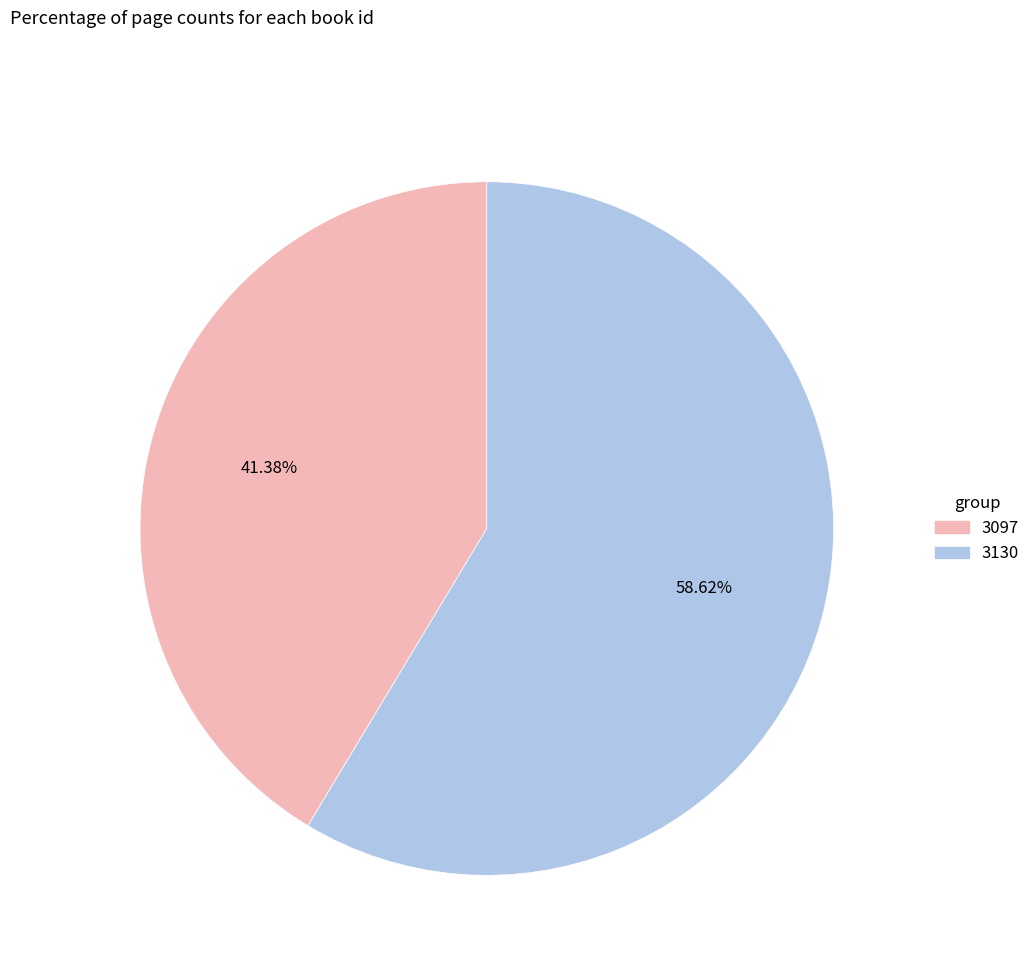

How many segments does this pie chart have?

2